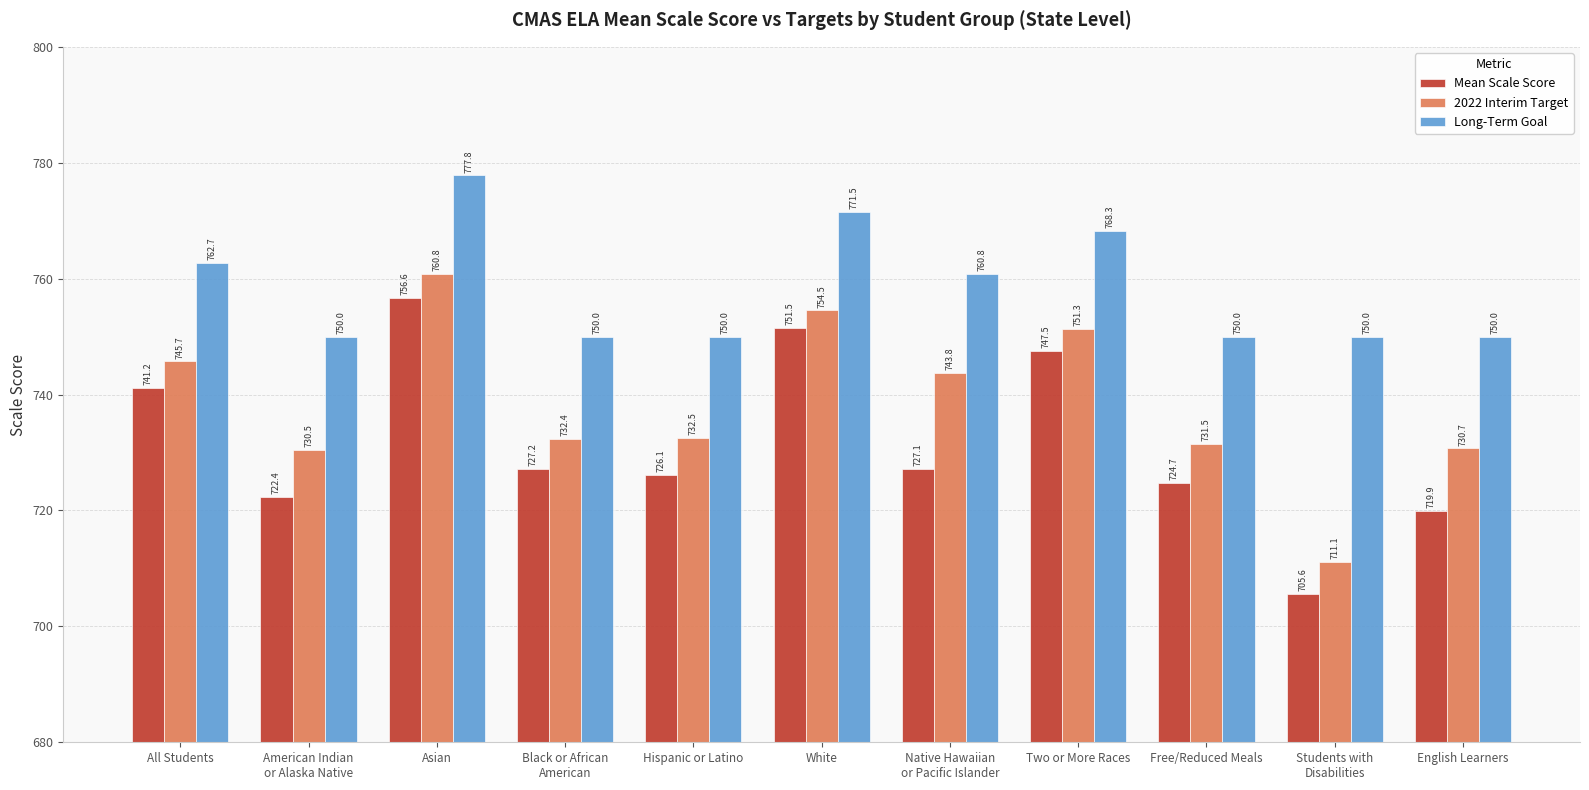

The value of Long-Term Goal at Two or More Races is 423.9. True or false?

False